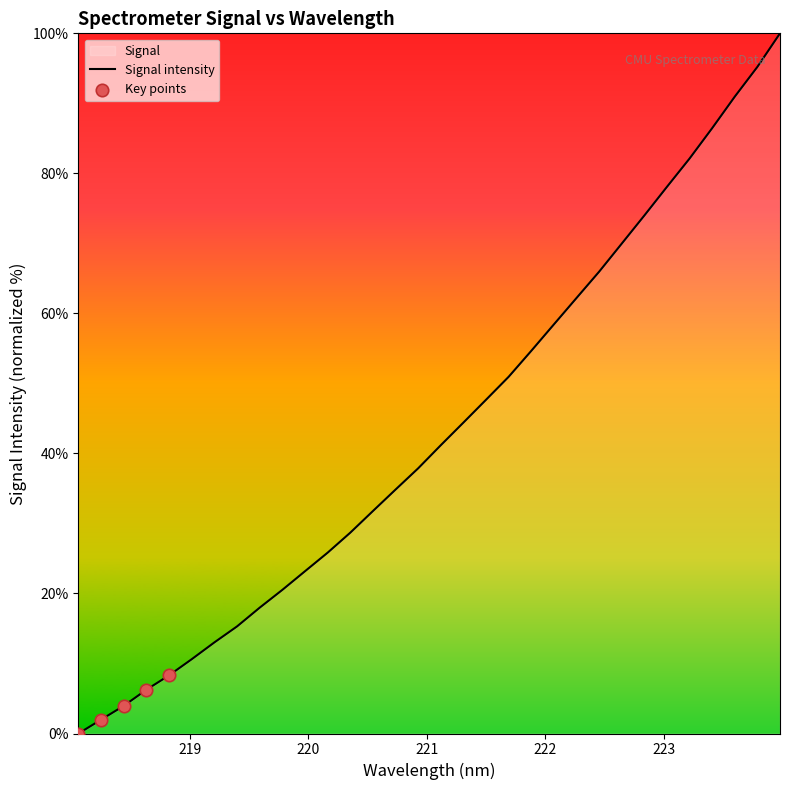

What is the difference between the maximum and minimum values?

100.0